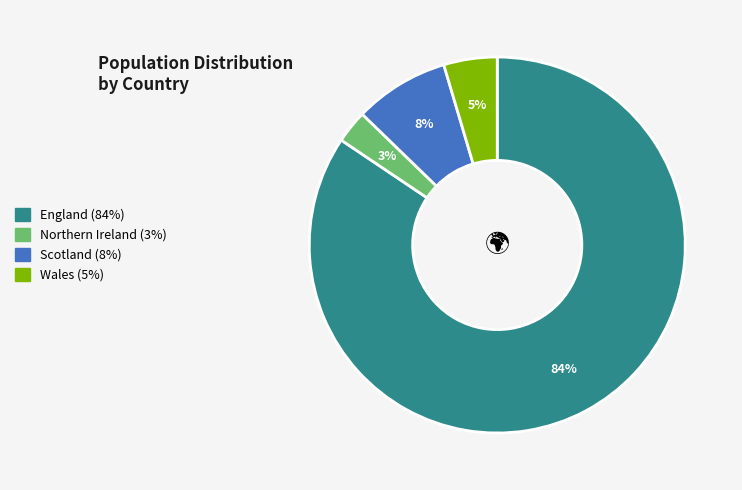

How many segments does this pie chart have?

4